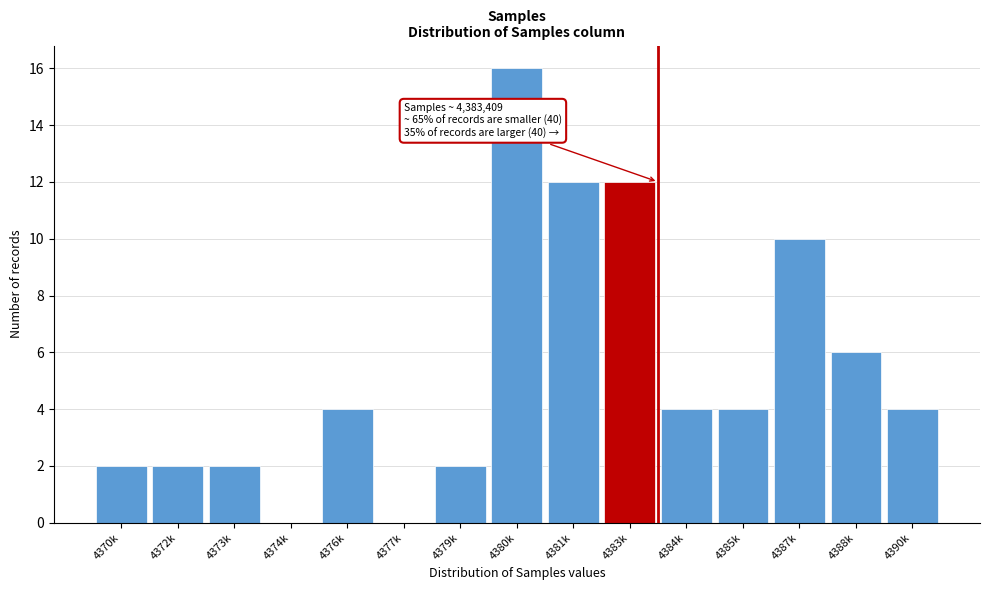

Reading left to right, what are all the values shown in this chart?

4370k=2	4372k=2	4373k=2	4374k=0	4376k=4	4377k=0	4379k=2	4380k=16	4381k=12	4383k=12	4384k=4	4385k=4	4387k=10	4388k=6	4390k=4